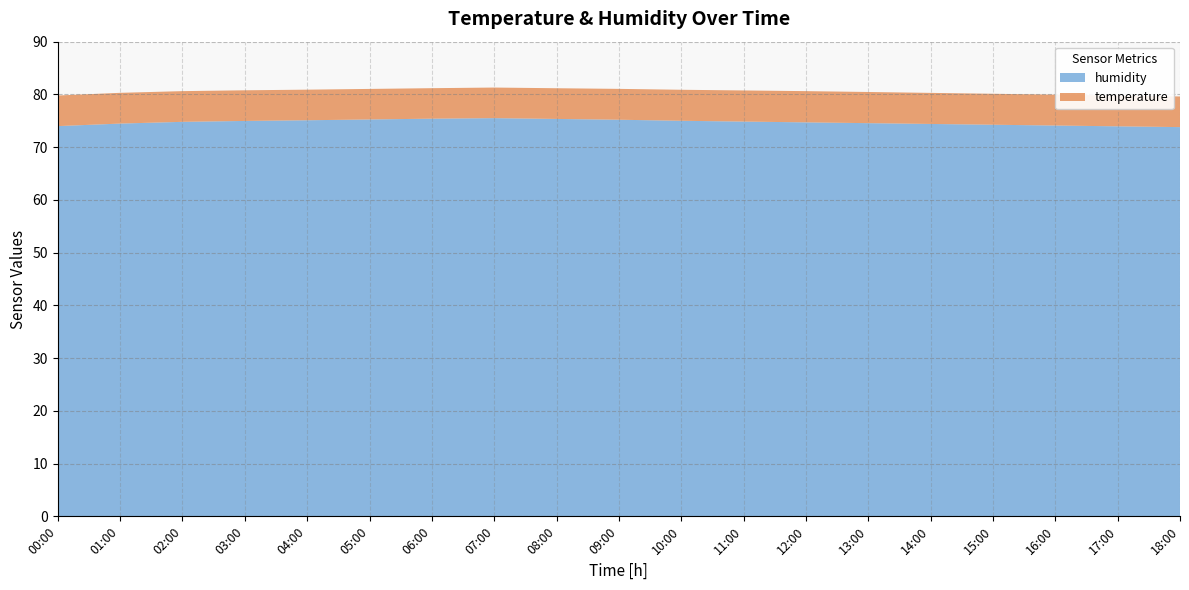

Reading left to right, extract all data points from this chart.

temperature: 00:00=5.8	01:00=5.8	02:00=5.8	03:00=5.8	04:00=5.8	05:00=5.8	06:00=5.8	07:00=5.8	08:00=5.8	09:00=5.8	10:00=5.9	11:00=5.9	12:00=5.9	13:00=5.9	14:00=5.9	15:00=5.9	16:00=5.8	17:00=5.8	18:00=5.8
humidity: 00:00=74.0	01:00=74.5	02:00=74.8	03:00=75.0	04:00=75.1	05:00=75.2	06:00=75.4	07:00=75.5	08:00=75.3	09:00=75.2	10:00=75.0	11:00=74.8	12:00=74.7	13:00=74.5	14:00=74.4	15:00=74.2	16:00=74.1	17:00=74.0	18:00=73.8